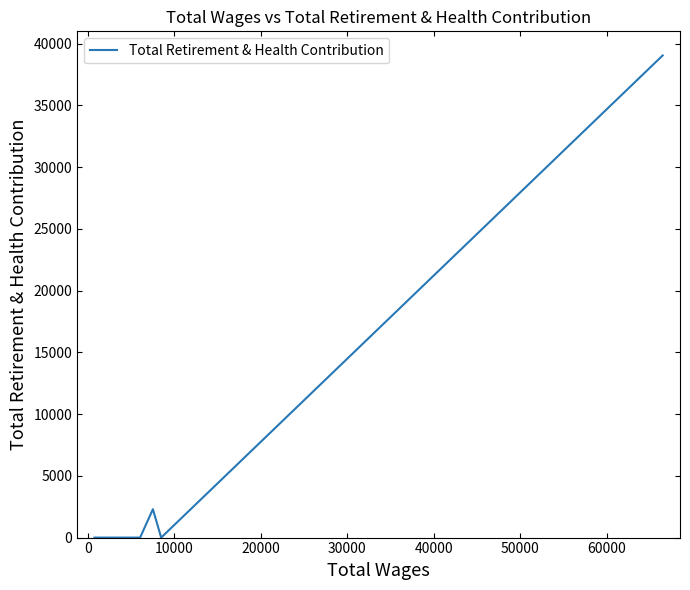

How many positive values are there?

2